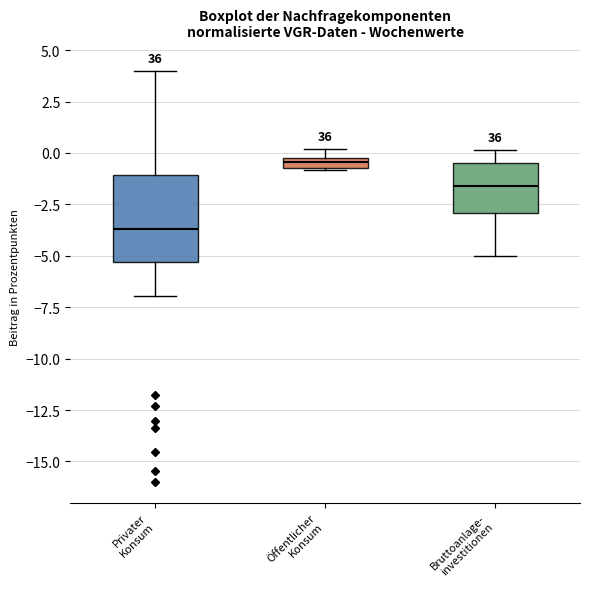

Where is the upper edge of the box for Öffentlicher Konsum on the y-axis? The values are not printed on the chart, so give them approximately, as read against the axis.

0.0